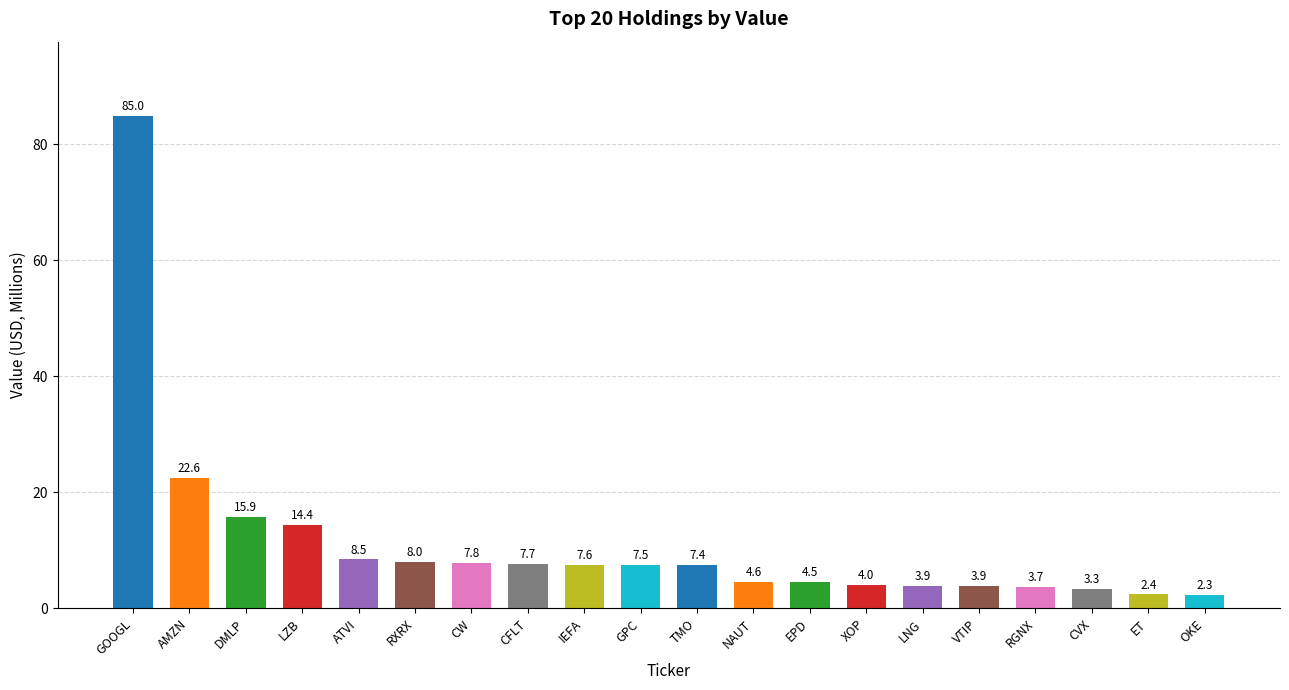

Approximately how many times larger is the value at VTIP compared to OKE?

1.7